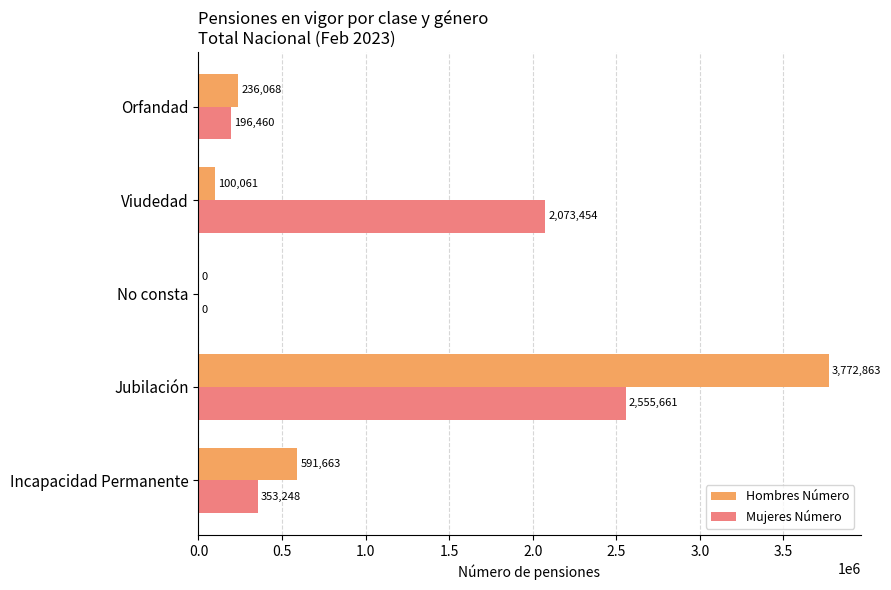

At which label is Hombres Número closest to 1886431?

Incapacidad Permanente